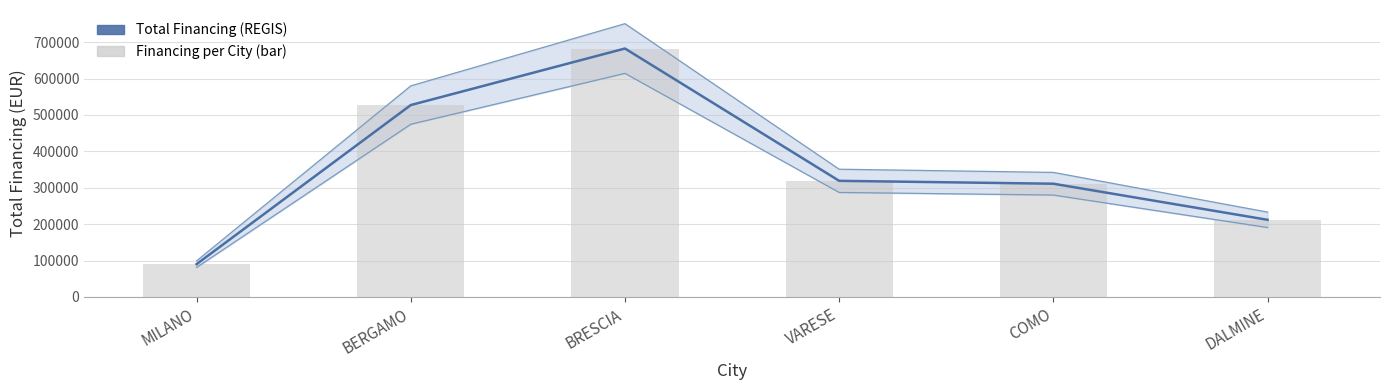

Which series has the widest spread of values?

Total Financing (REGIS)